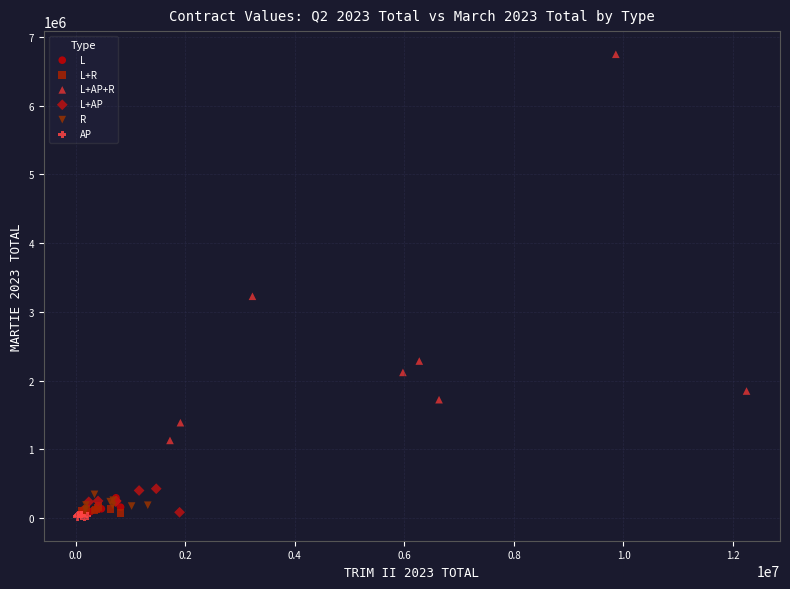

Which series reaches the maximum Y coordinate?

L+AP+R